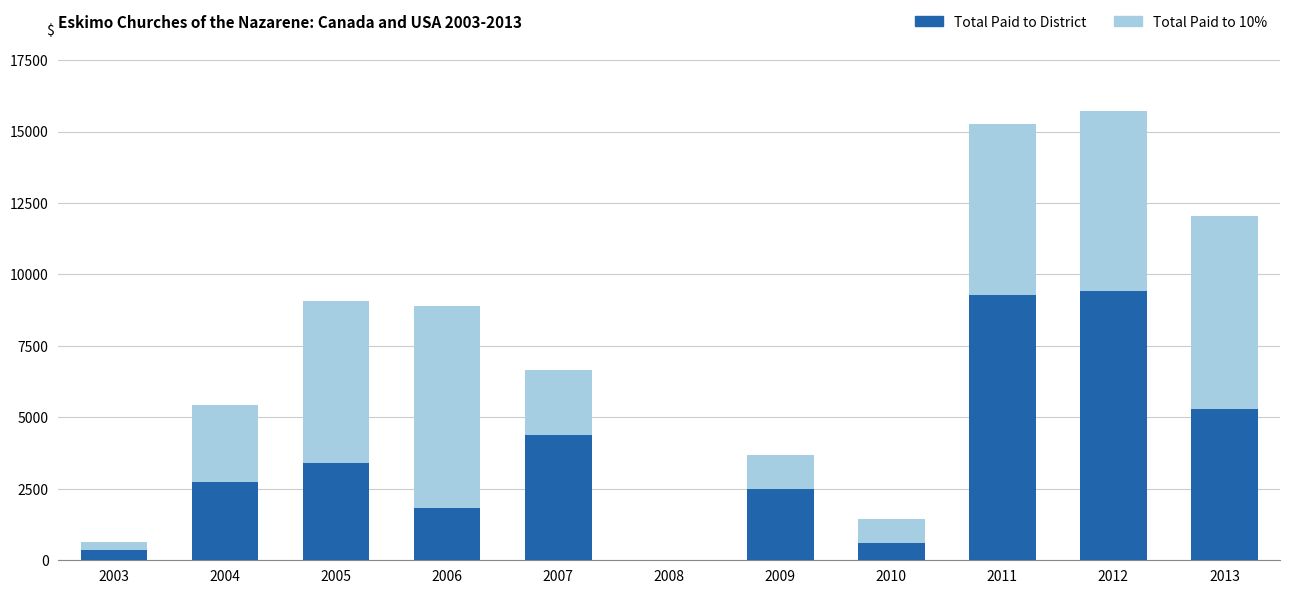

How many positive values does the Total Paid to District series have?

10